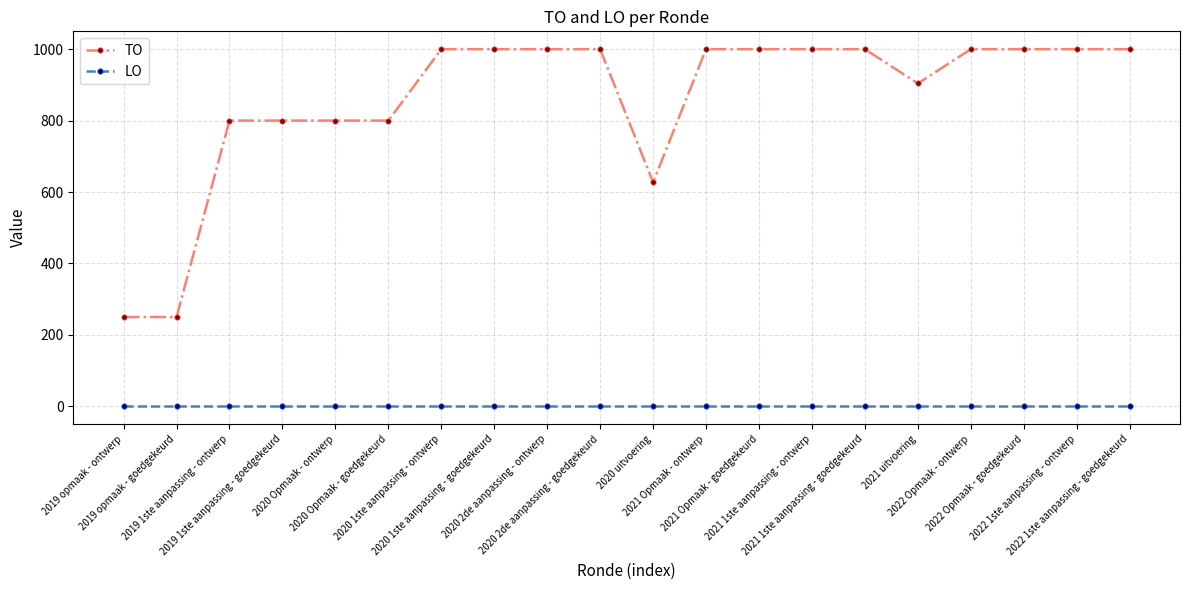

List the series in order of their peak value, lowest first.

LO, TO